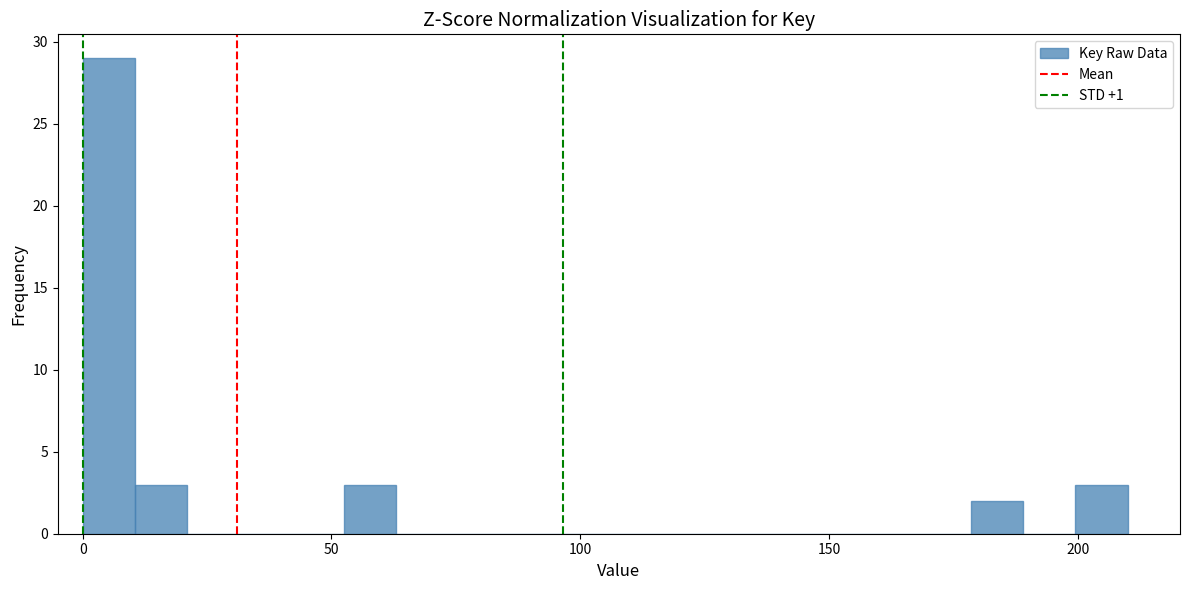

Around what value on the x-axis is the tallest bar? Give the approximate position of its centre, as read against the axis.

5